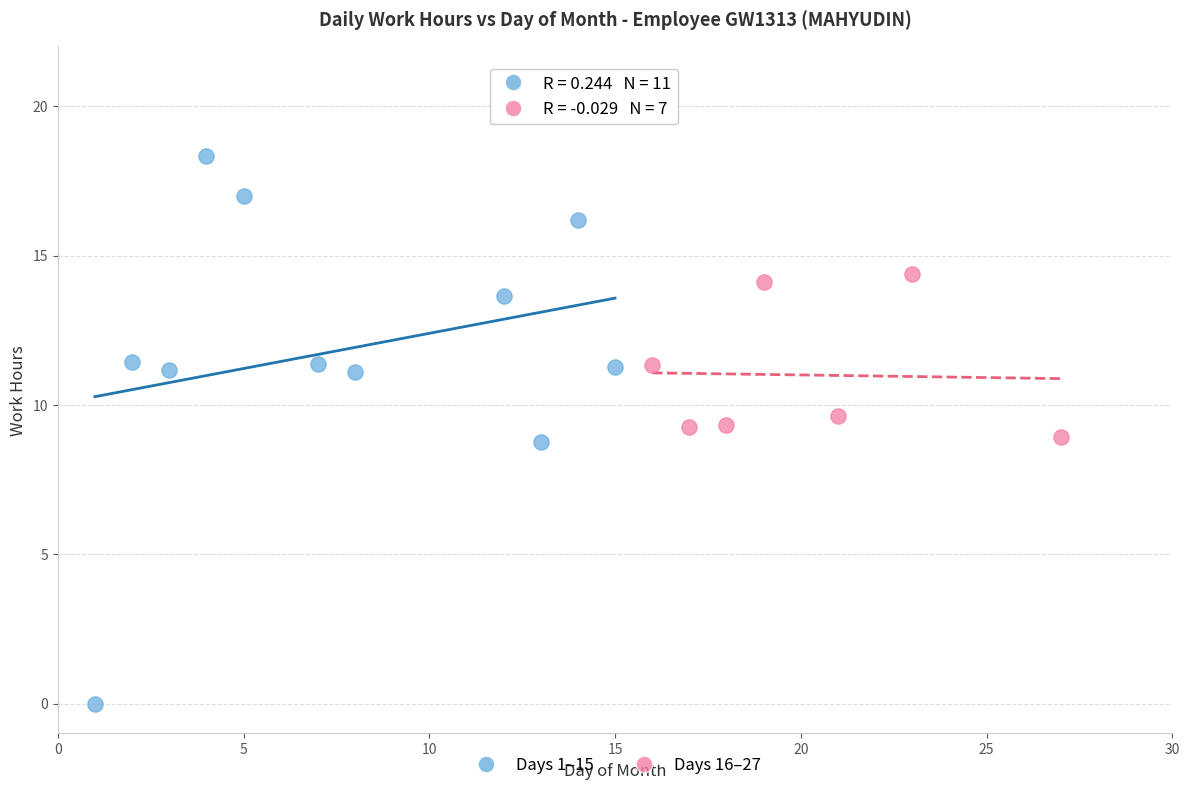

Which series reaches the maximum Y coordinate?

Days 1–15